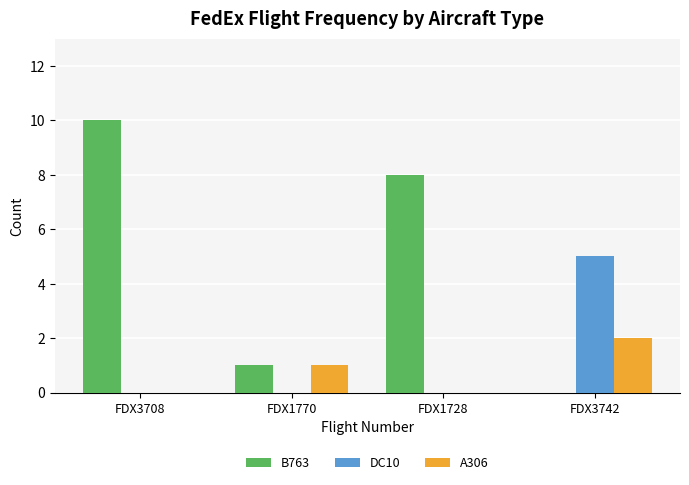

How many series are shown in this chart?

3